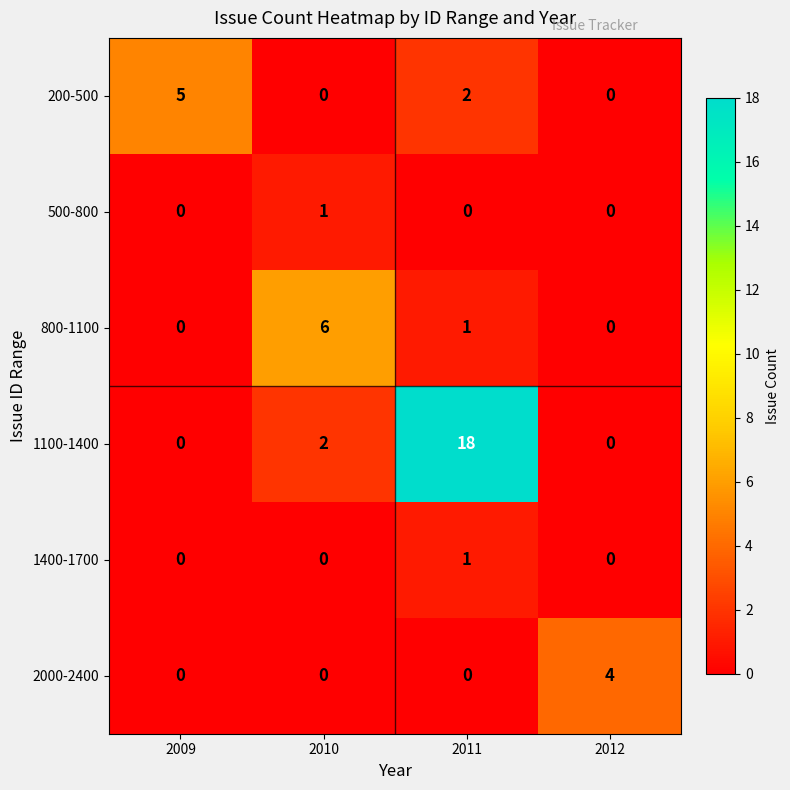

What is the sum of the 200-500 values at 2012 and 2009?

5